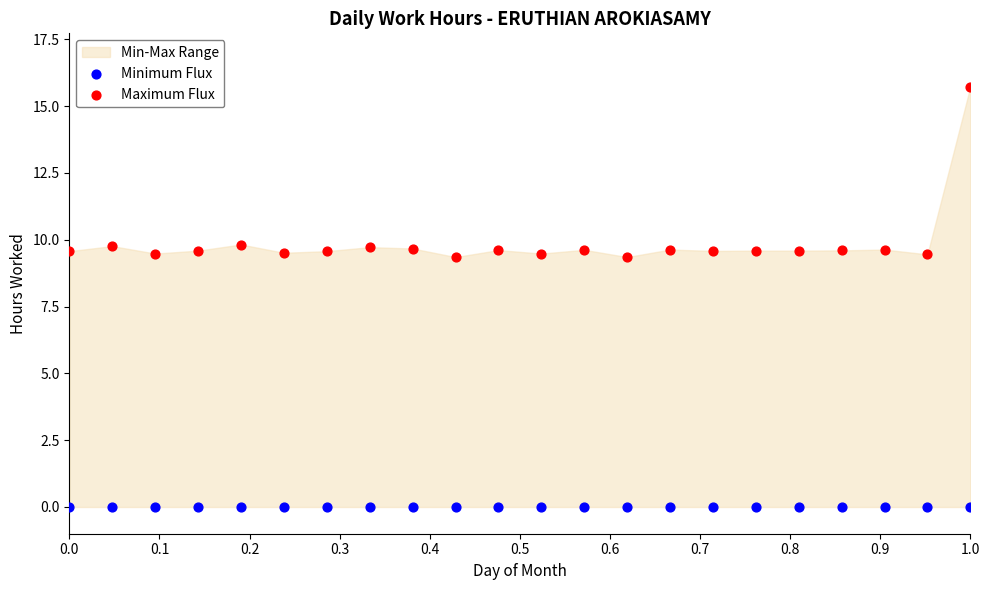

Which series contains the lowest Y value?

Minimum Flux